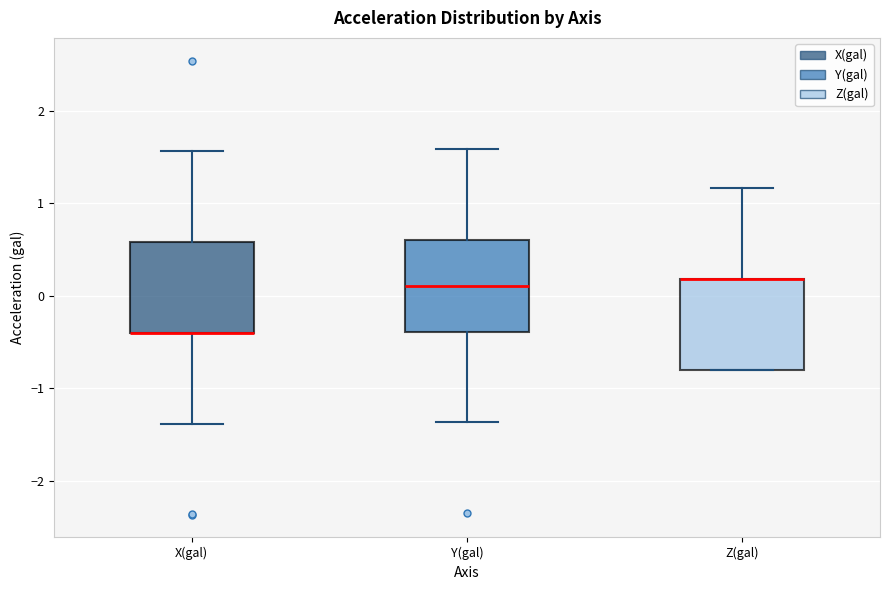

Where is the lower edge of the box for Z(gal) on the y-axis? The values are not printed on the chart, so give them approximately, as read against the axis.

-0.8